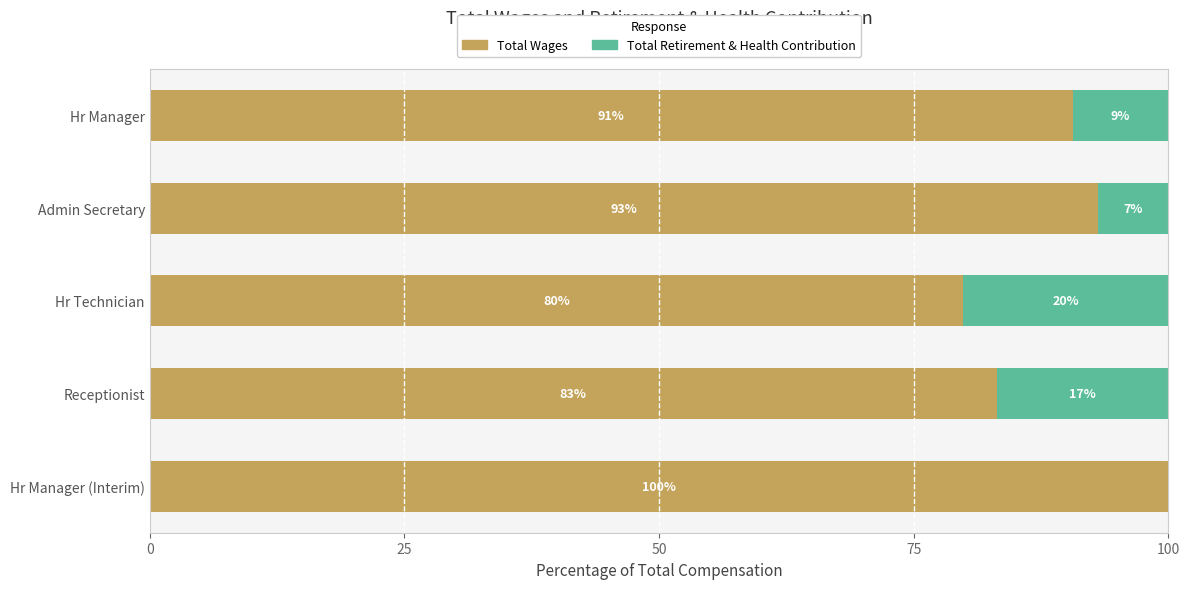

At which label does Total Wages reach its peak?

Hr Manager (Interim)